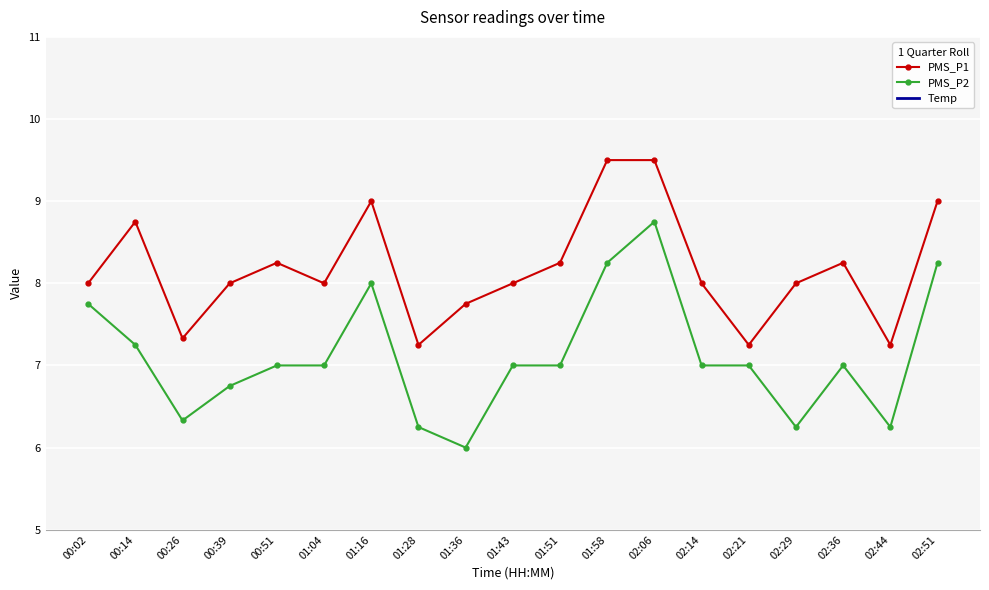

Between 02:29 and 01:58, which is larger?

01:58